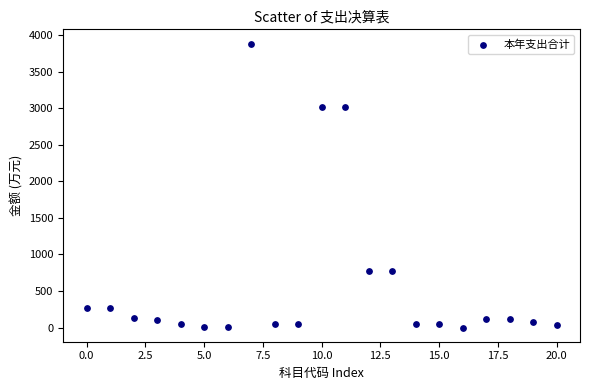

What is the range of Y values (max minus min)?

3883.8